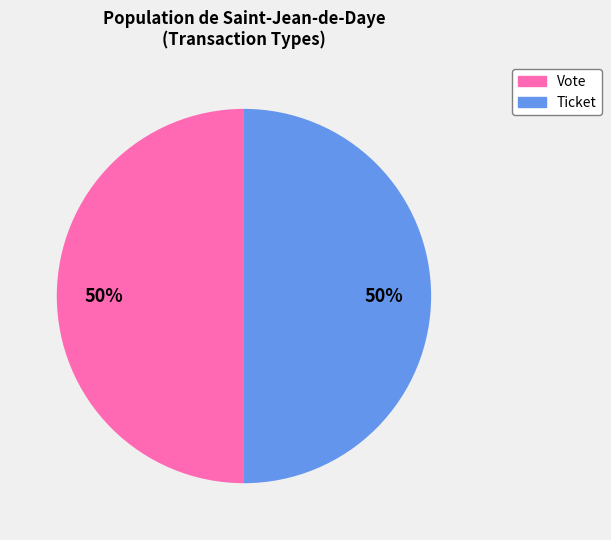

To the nearest percent, what is the difference between the Vote and Ticket slice percentages?

0%